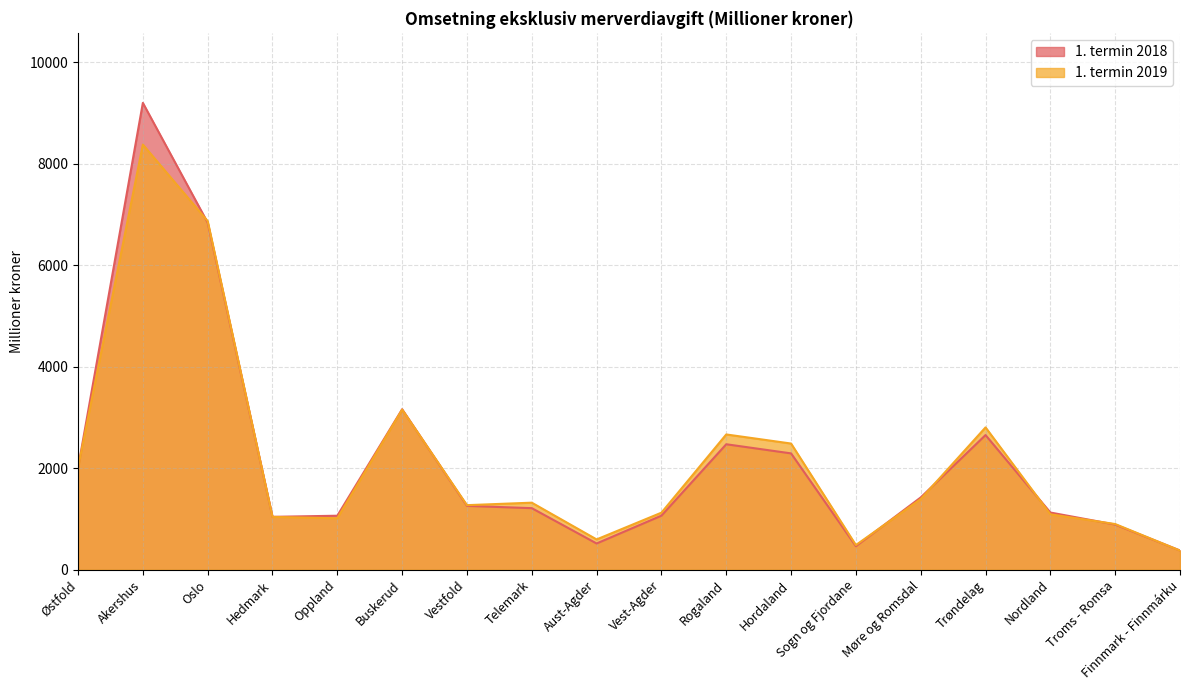

What is the spread (max minus min) of values at Troms - Romsa?

10